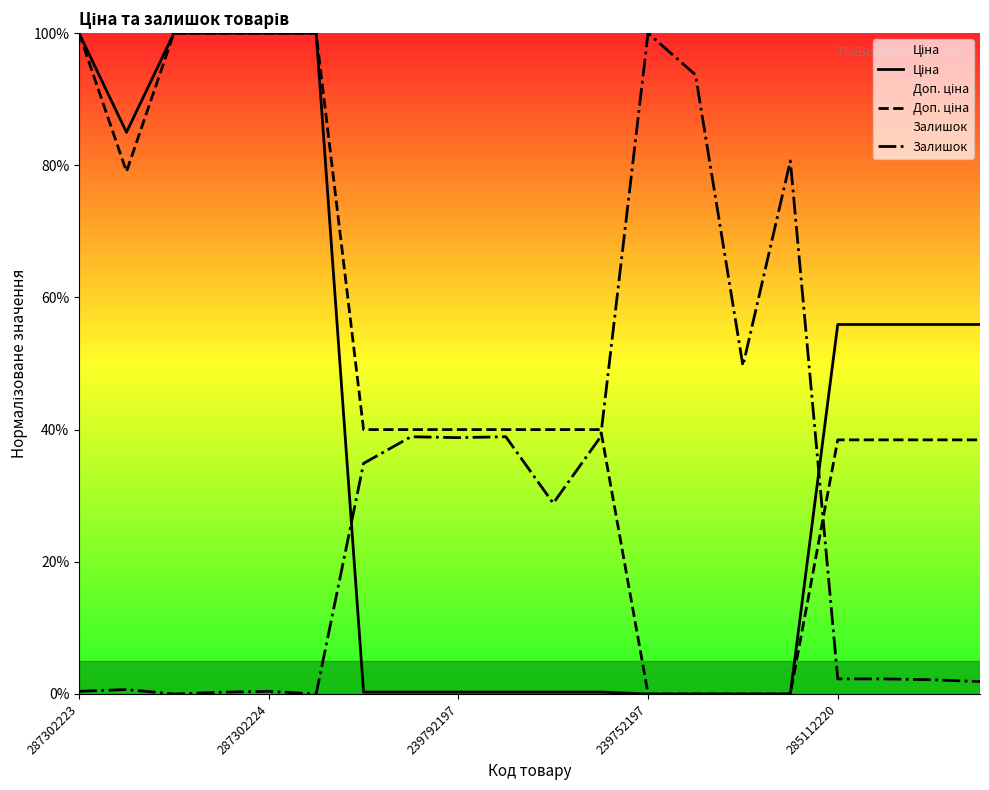

Does the chart display data point markers on the line(s)?

No